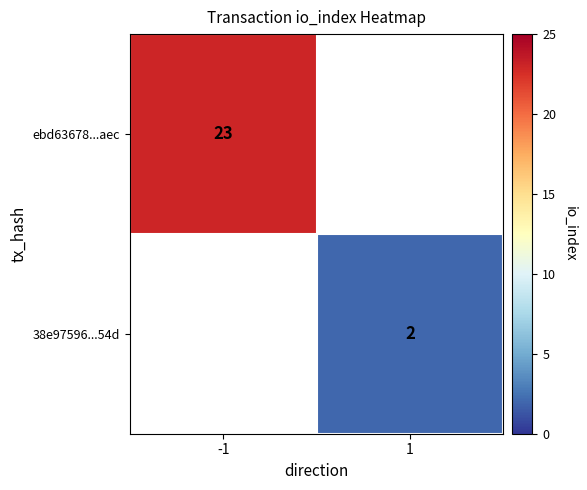

The value of 38e97596...54d at 1 is 2.0. True or false?

True